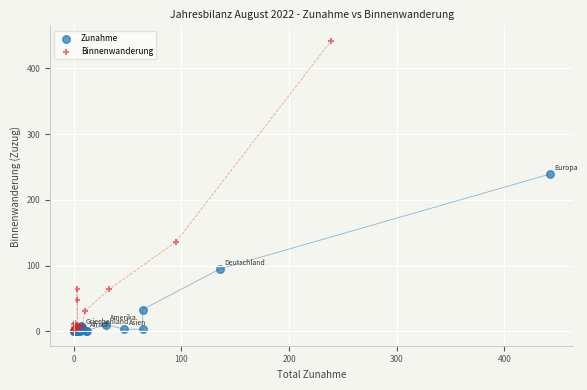

Which series has the largest Y range (max minus min)?

Binnenwanderung